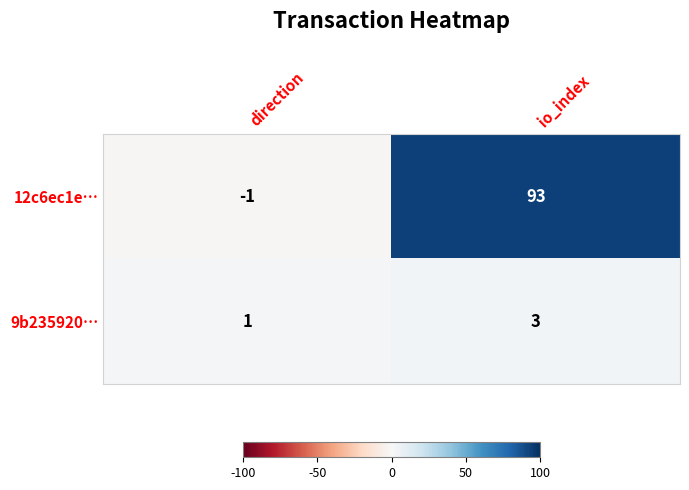

At which category is the sum across all series the highest?

io_index